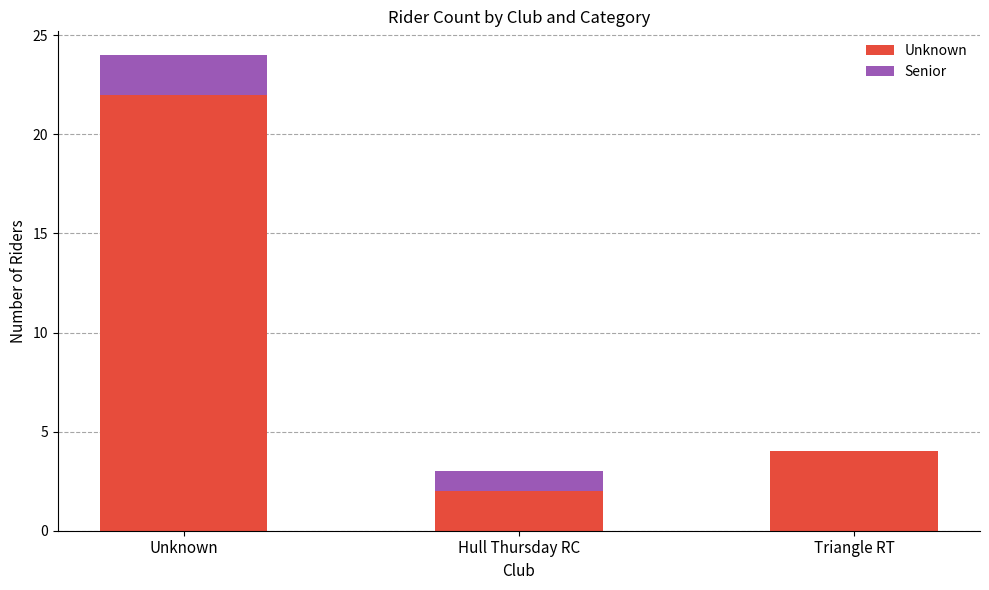

Reading left to right, what are the values for Unknown?

Unknown=22	Hull Thursday RC=2	Triangle RT=4